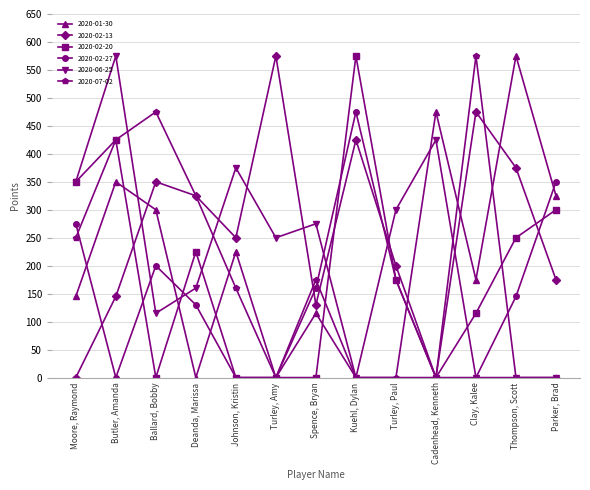

The 2020-01-30 series shows 325 at Parker, Brad. True or false?

True